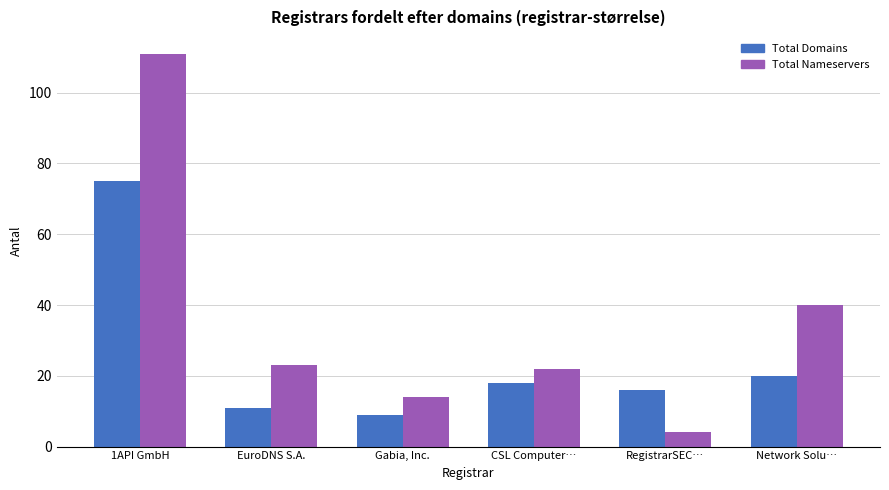

What is the difference between the highest and lowest values at Gabia, Inc.?

5